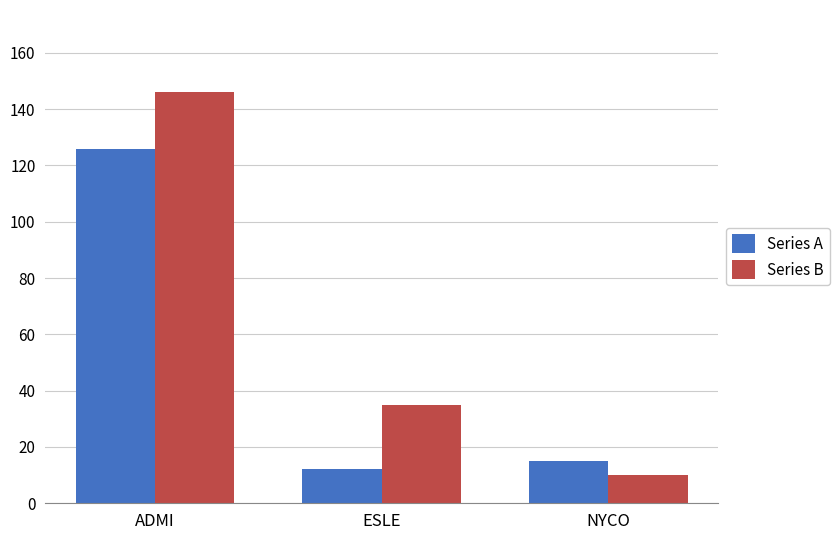

Reading left to right, transcribe all the data shown in this chart.

Series A: 126	12	15
Series B: 146	35	10